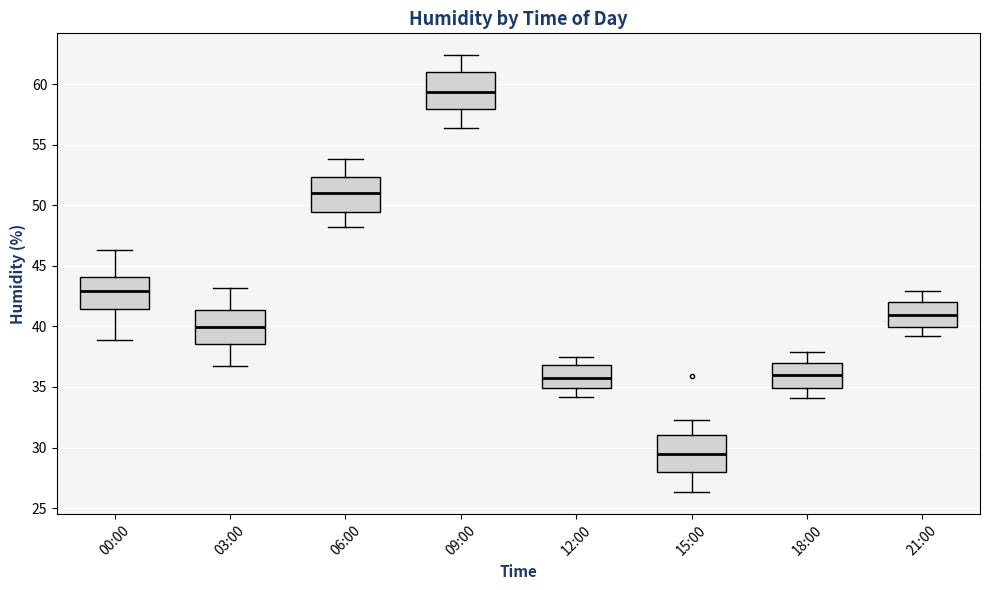

Which box's median line is the highest?

09:00